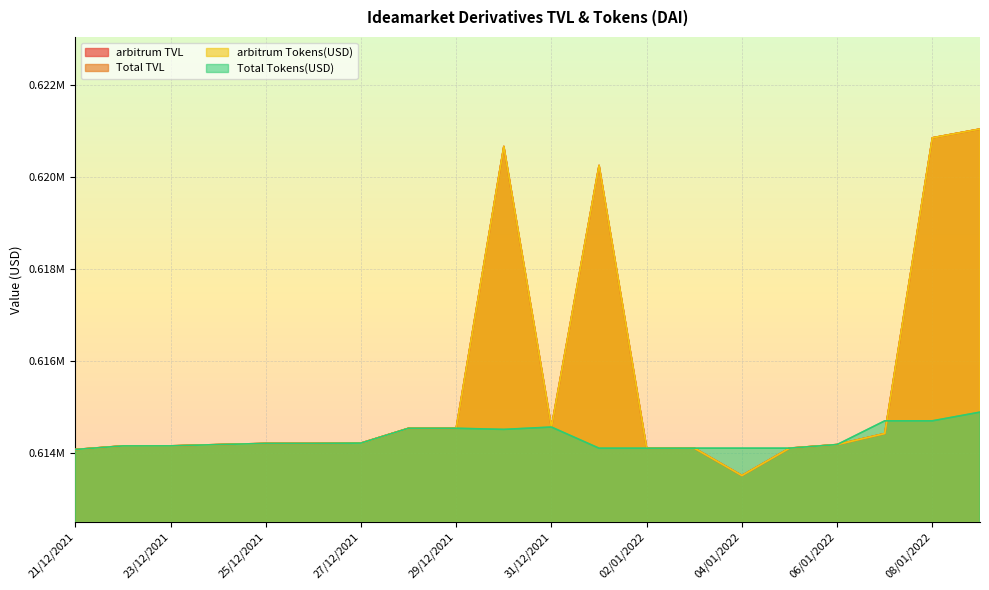

Reading left to right, transcribe all the data shown in this chart.

arbitrum TVL: 614079.7	614157.4	614158.4	614186.4	614211.6	614211.6	614218.6	614540.7	614540.7	620661.7	614567.1	620248.9	614107.8	614108.8	613514.3	614108.8	614187.0	614426.4	620849.4	621040.2
Total TVL: 614079.7	614157.4	614158.4	614186.4	614211.6	614211.6	614218.6	614540.7	614540.7	620661.7	614567.1	620248.9	614107.8	614108.8	613514.3	614108.8	614187.0	614426.4	620849.4	621040.2
arbitrum Tokens(USD): 614079.7	614157.4	614158.4	614186.4	614211.6	614211.6	614218.6	614540.7	614540.7	620661.7	614567.1	620248.9	614107.8	614108.8	613514.3	614108.8	614187.0	614426.4	620849.4	621040.2
Total Tokens(USD): 614079.7	614157.4	614158.4	614186.4	614211.6	614211.6	614218.6	614540.7	614540.7	614516.6	614567.1	614107.8	614107.8	614108.8	614108.8	614108.8	614187.0	614702.4	614702.4	614891.3